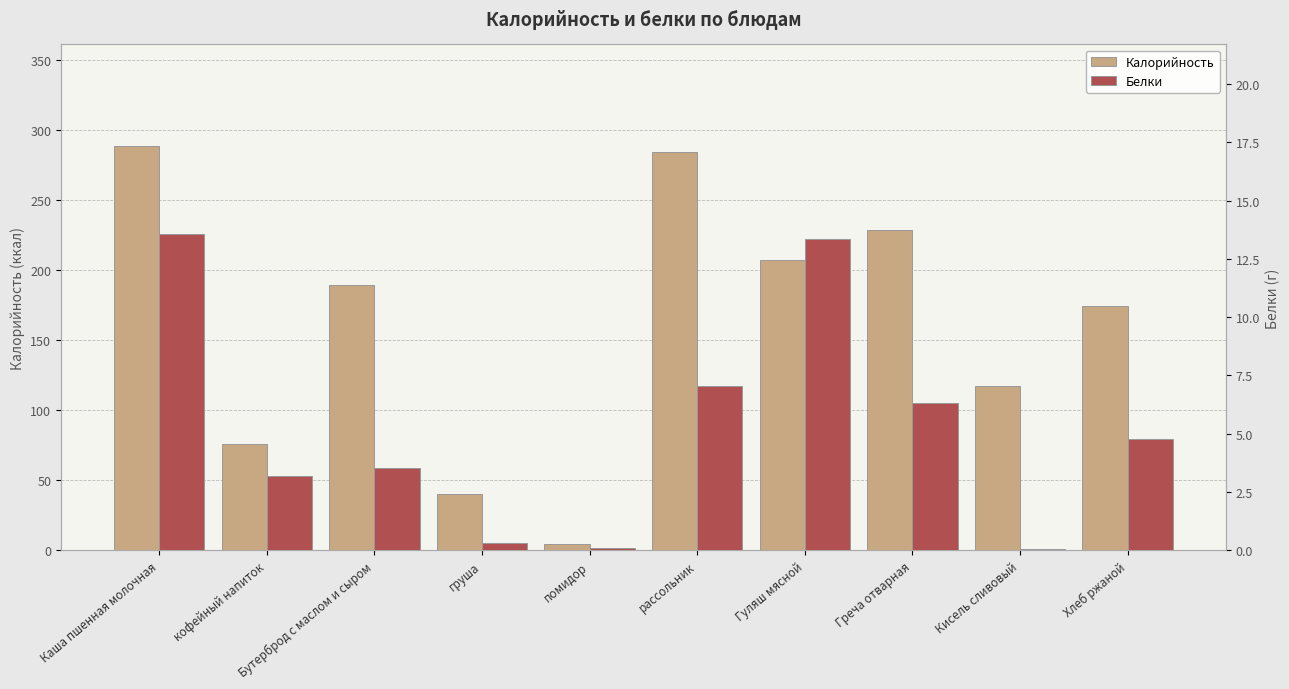

How many values in the Белки series exceed 4?

5